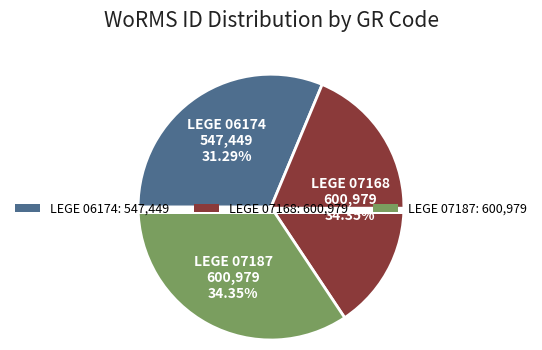

What is the total percentage of LEGE 06174 and LEGE 07168?

65.6%